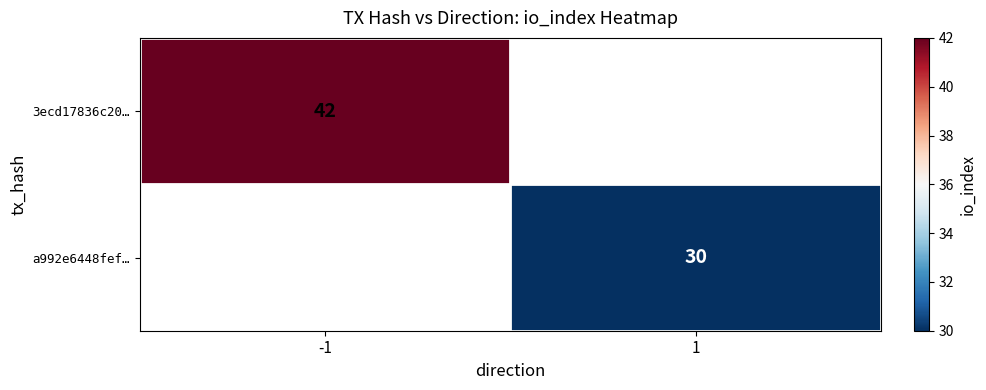

What is the smallest value displayed?

30.0